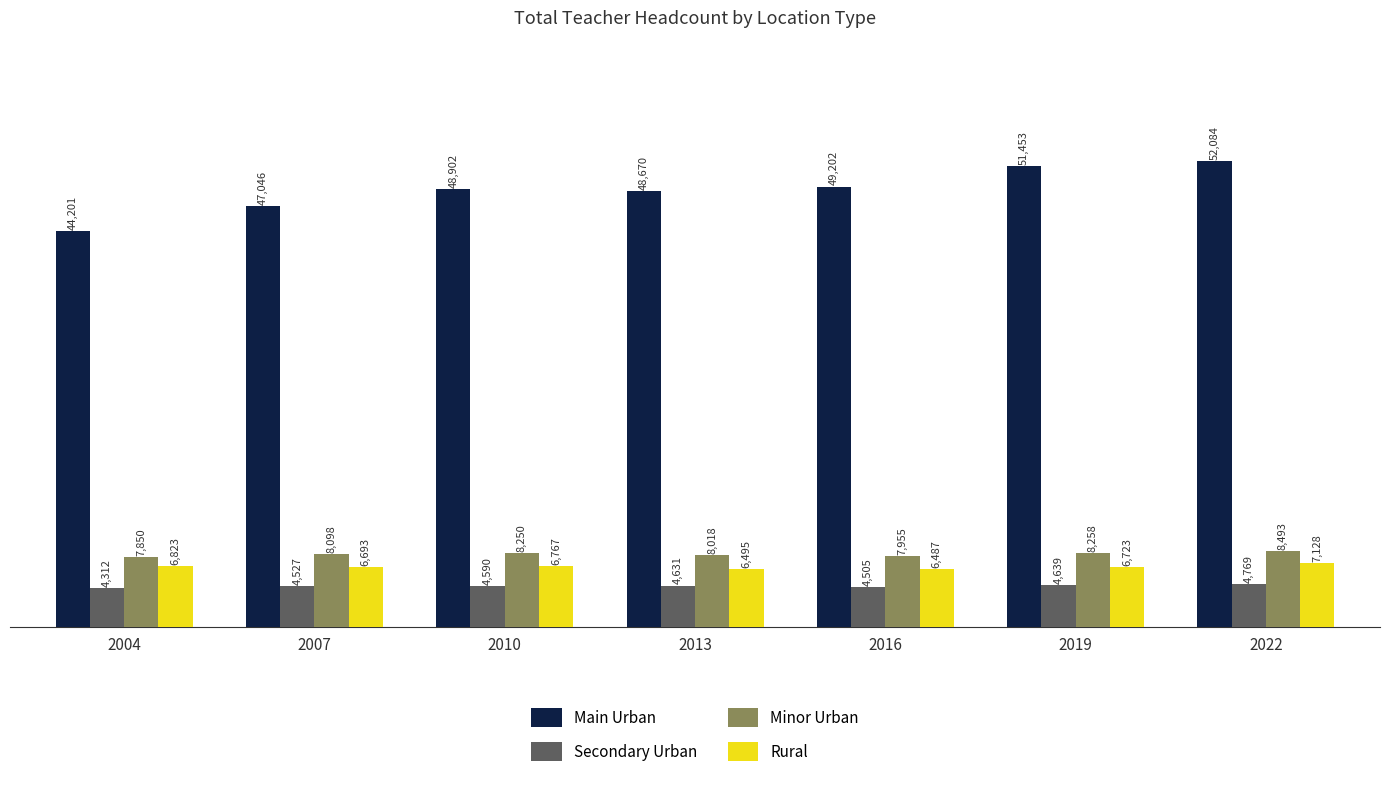

At which label does Main Urban reach its minimum?

2004